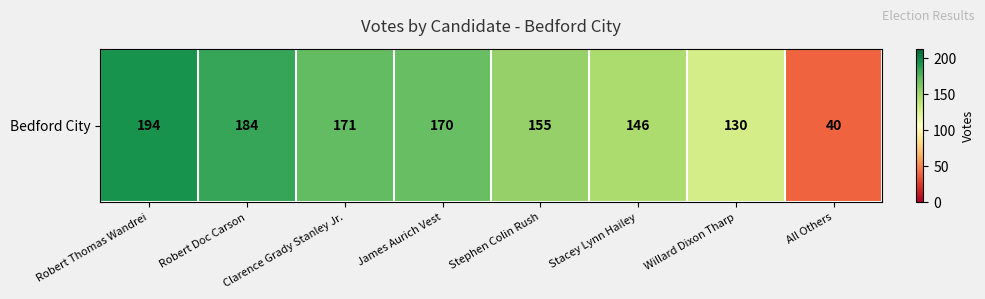

List the labels in order of value, largest first.

Robert Thomas Wandrei, Robert Doc Carson, Clarence Grady Stanley Jr., James Aurich Vest, Stephen Colin Rush, Stacey Lynn Hailey, Willard Dixon Tharp, All Others